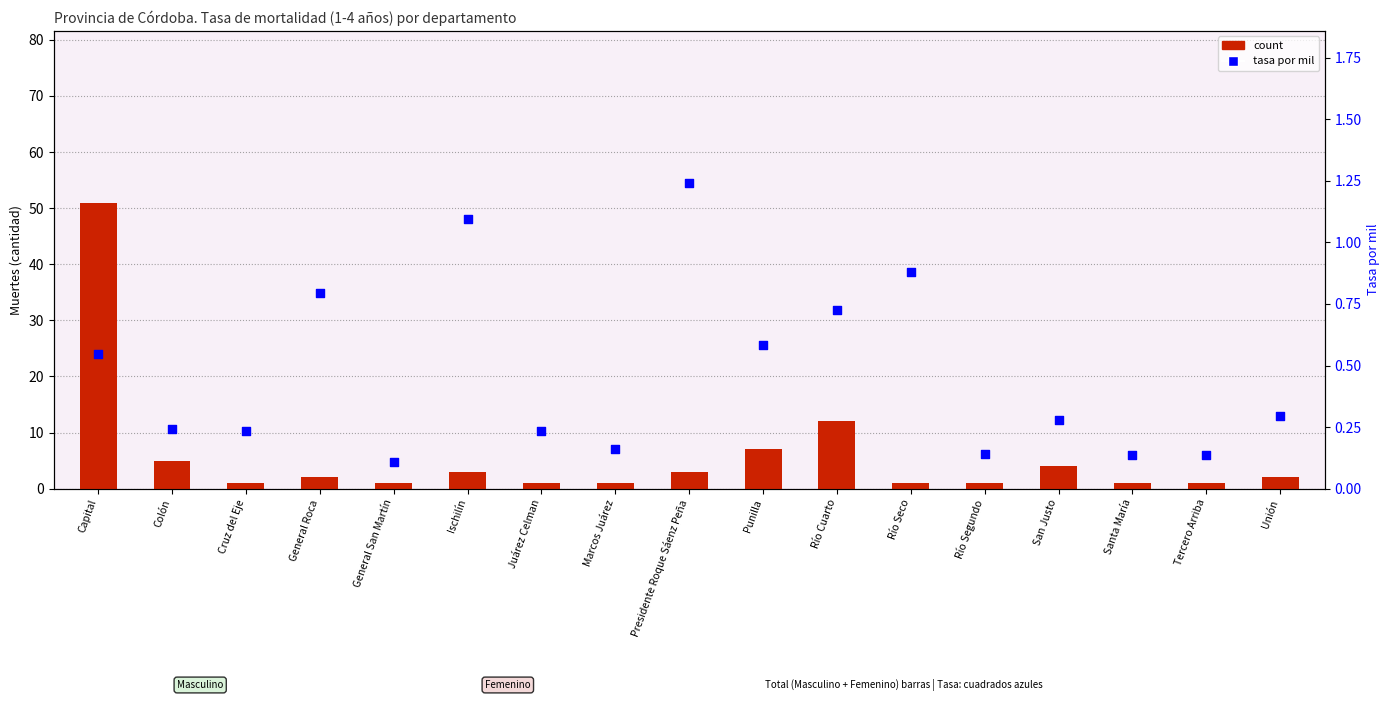

Which series contains the lowest Y value?

tasa por mil